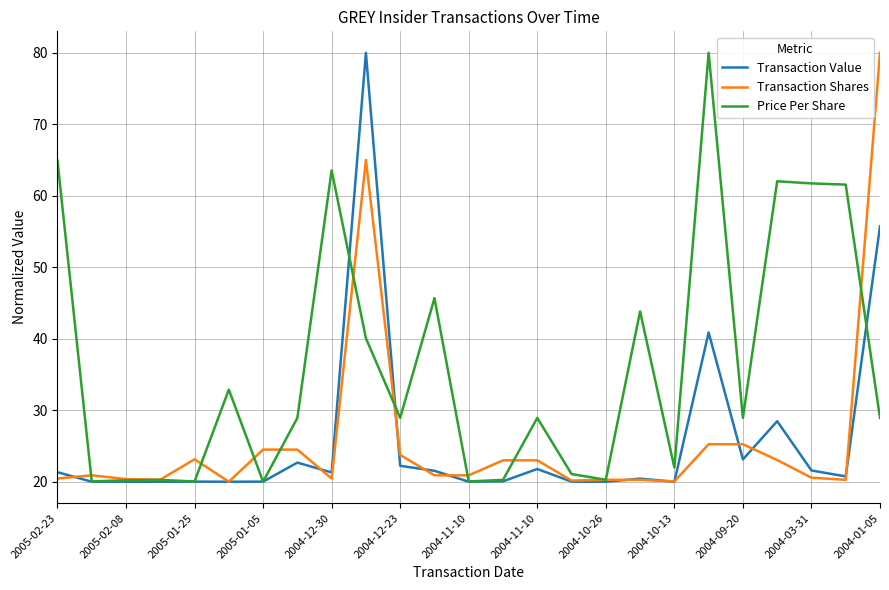

What is the greatest value displayed?

80.0